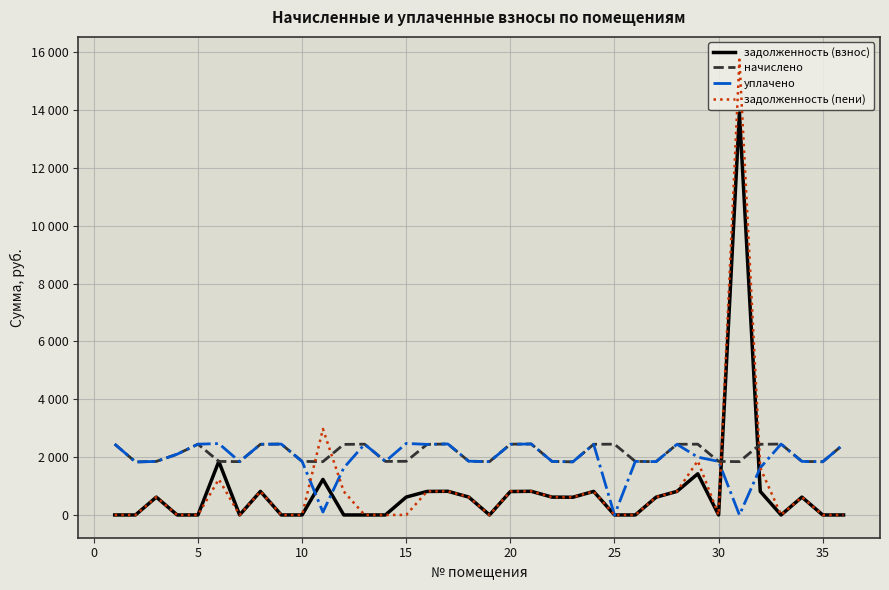

Is this an area chart (filled region under the line)?

No